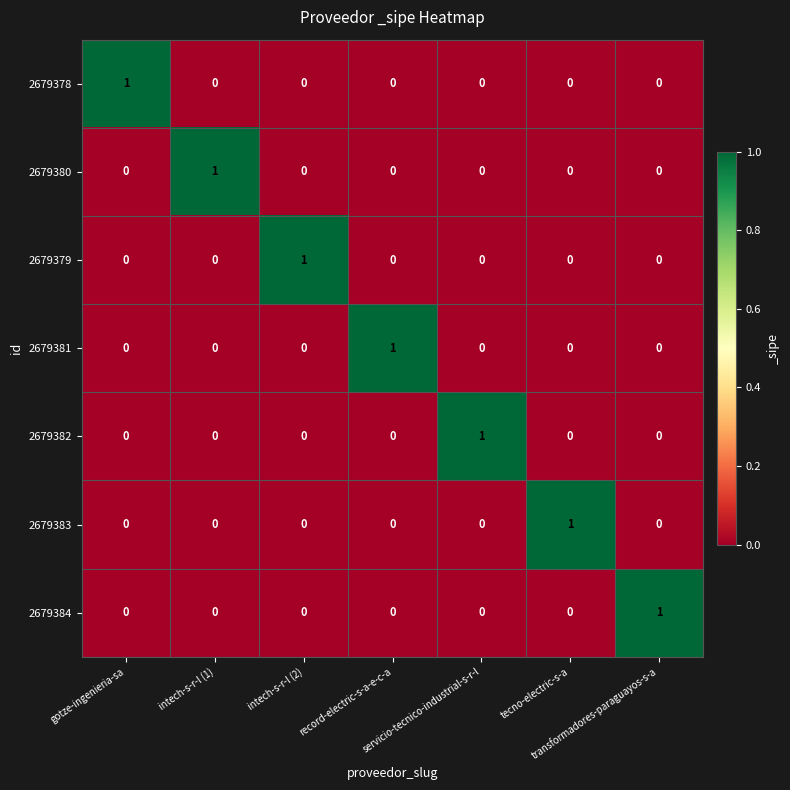

Count the 2679381 values in the range 0 to 1.

7